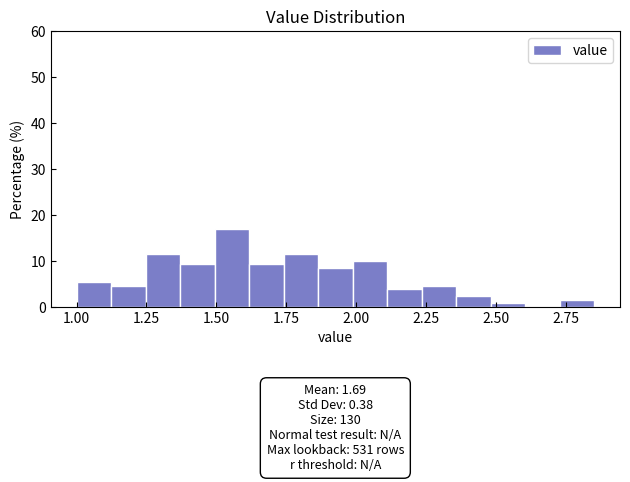

Read against the x-axis, roughly where is the centre of the tallest bar?

1.55